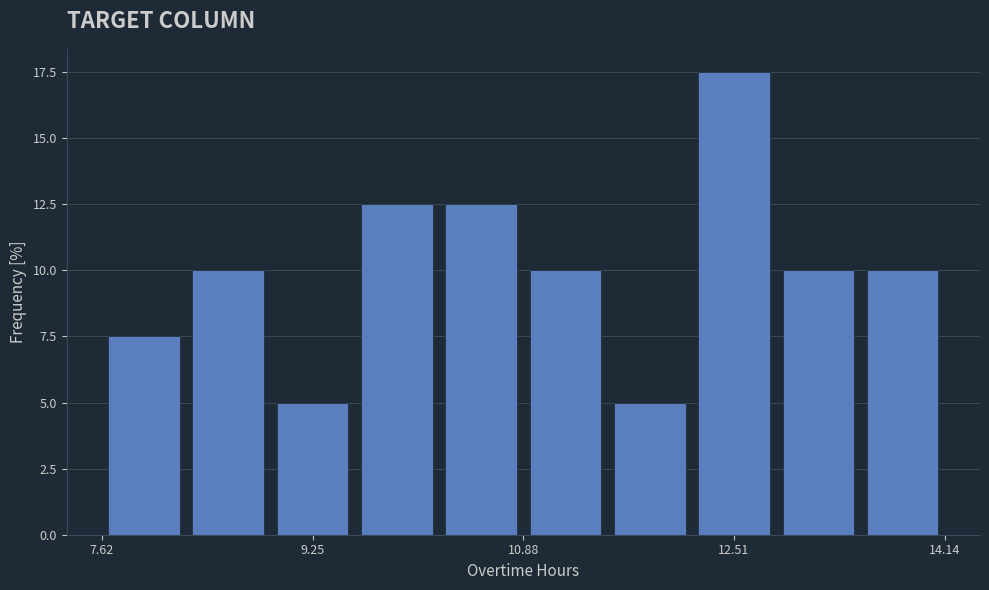

Around what value on the x-axis is the tallest bar? Give the approximate position of its centre, as read against the axis.

12.6